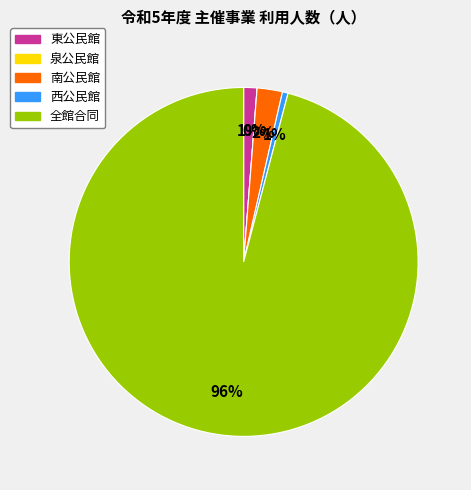

To the nearest percent, what is the difference between the 東公民館 and 泉公民館 slice percentages?

1%